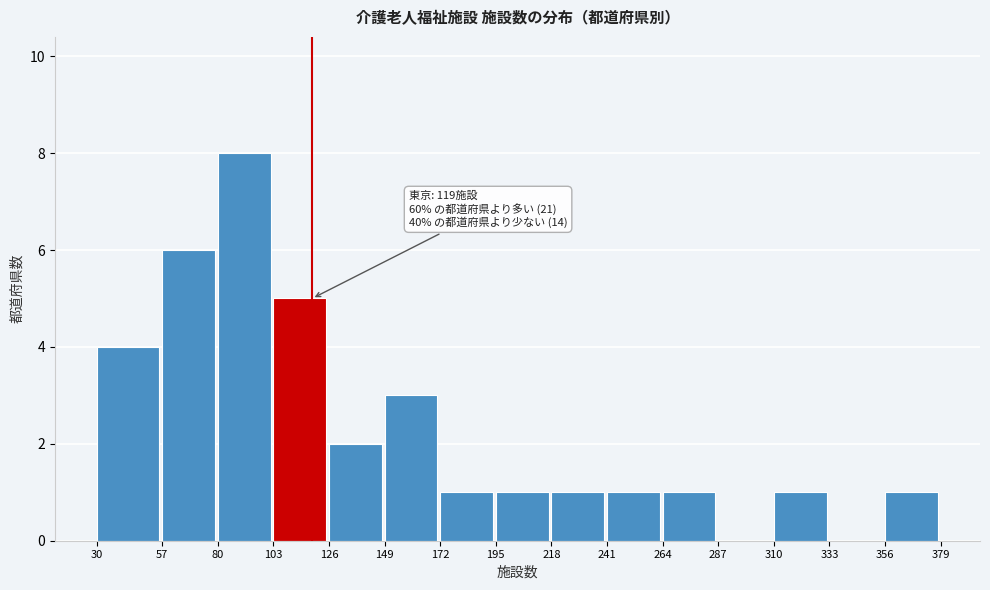

Which range on the x-axis has the tallest bar?

80 to 103